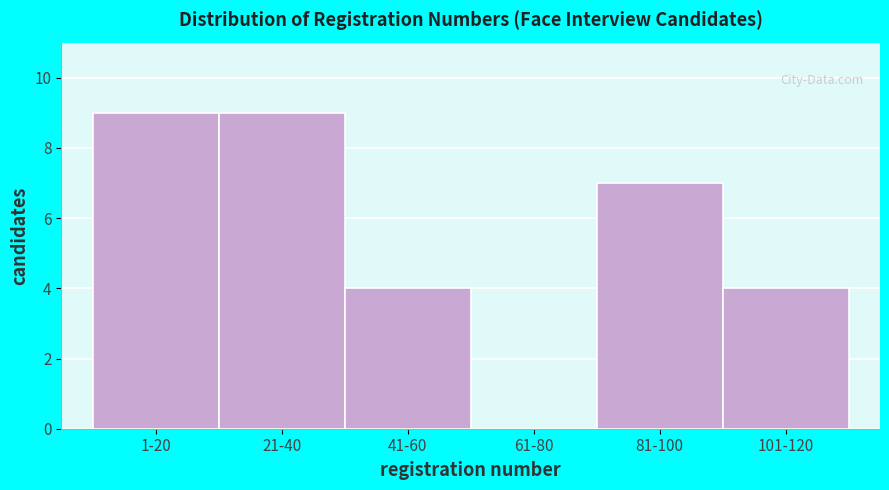

Reading left to right, extract all data points from this chart.

1-20=9	21-40=9	41-60=4	61-80=0	81-100=7	101-120=4